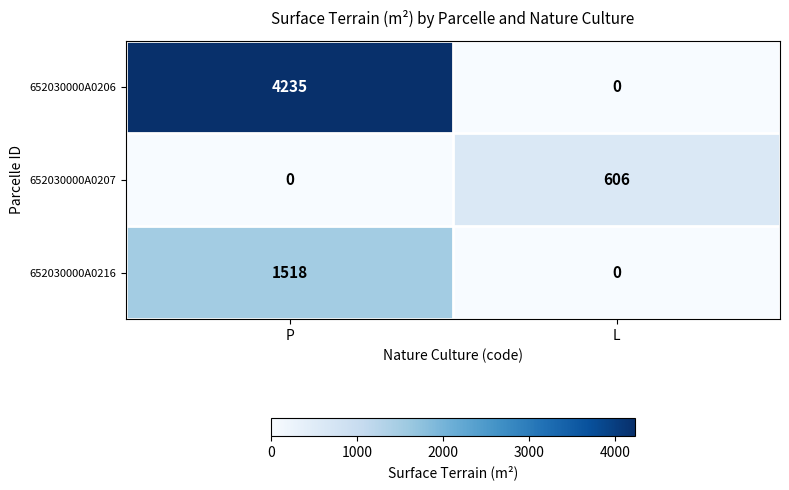

At how many categories does at least one series exceed 1854?

1